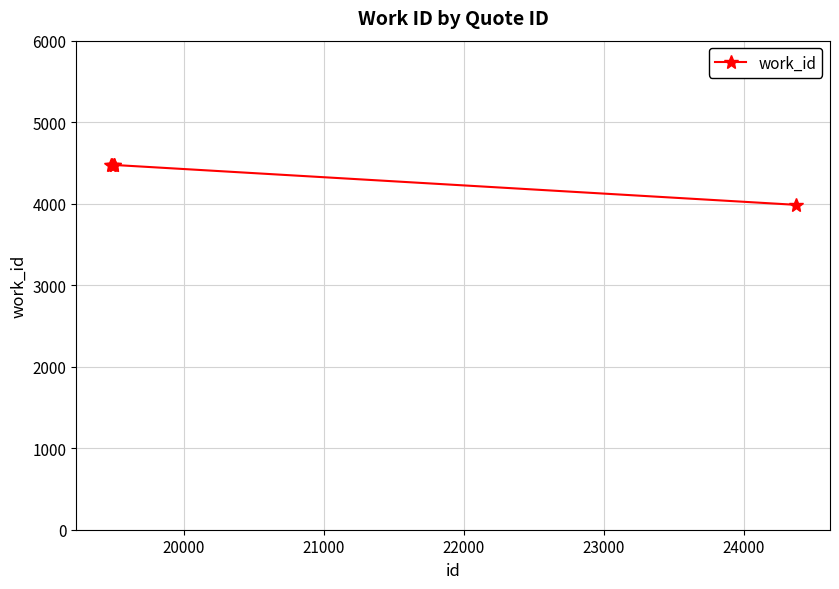

True or false: the data has more than 2 interior local peaks.

False